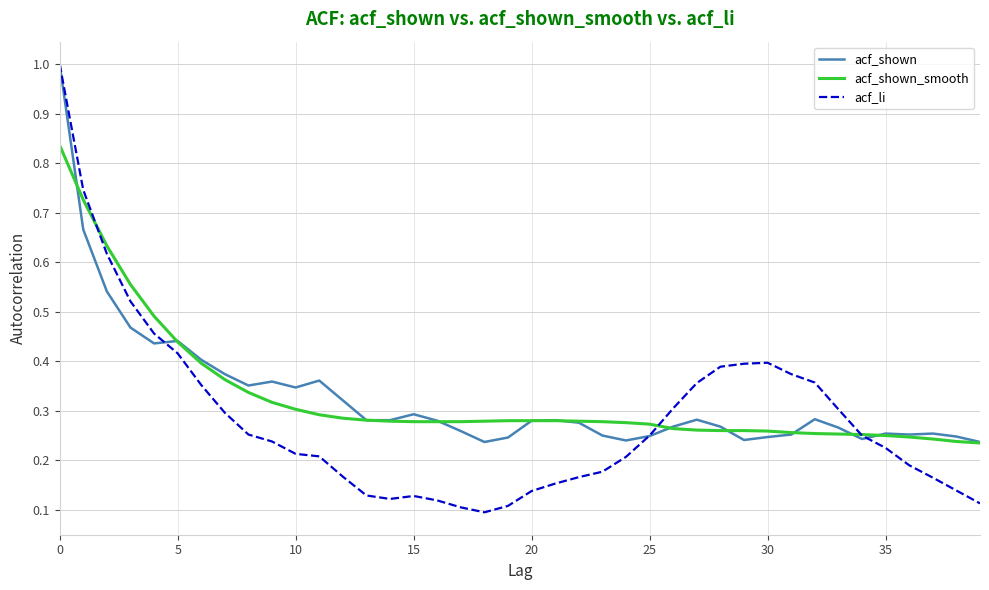

What is the greatest value displayed?

1.0